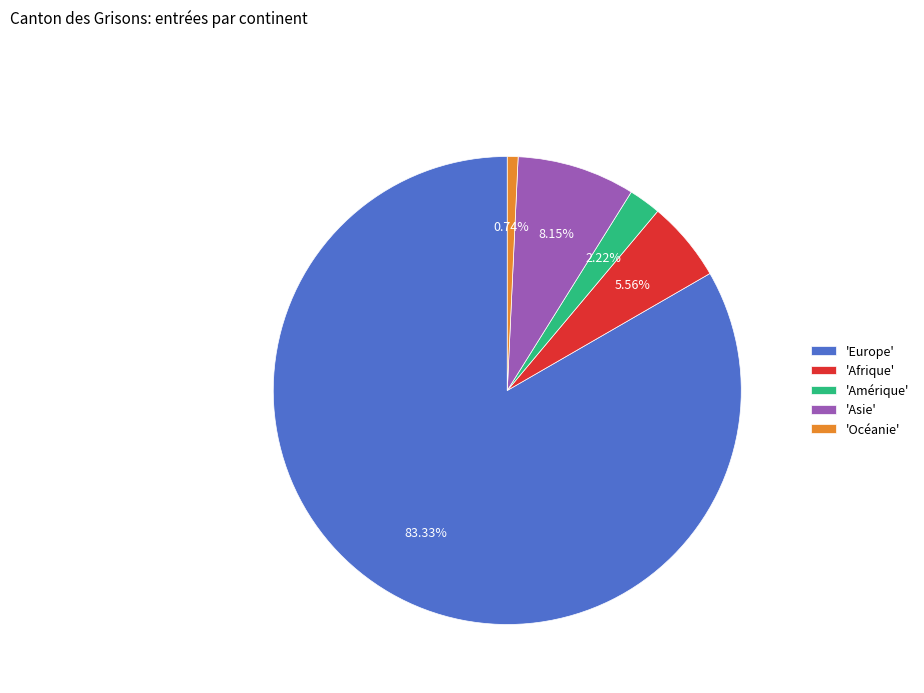

Does any single category account for the majority?

Yes